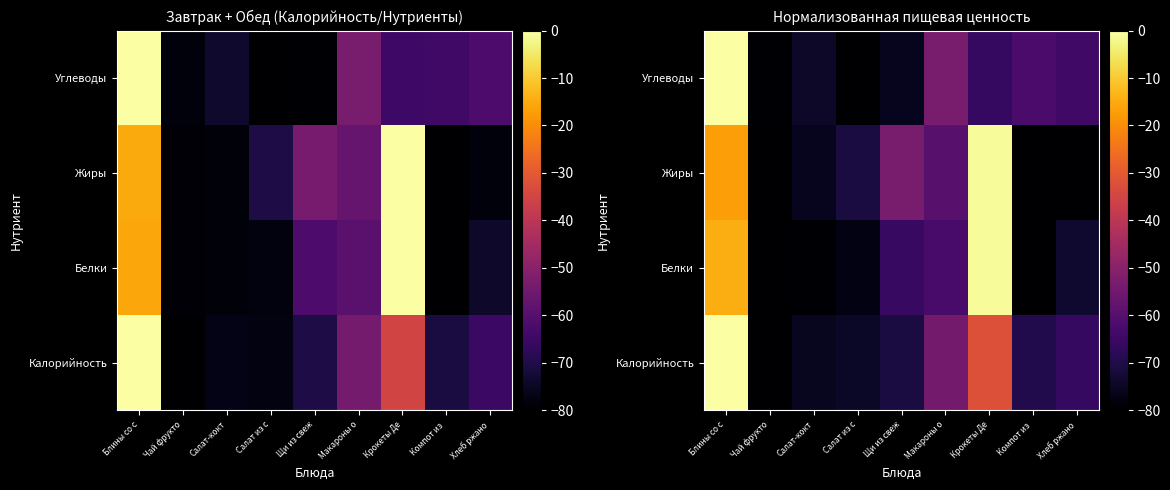

What is the approximate value of Углеводы at Хлеб ржано?

-64.3